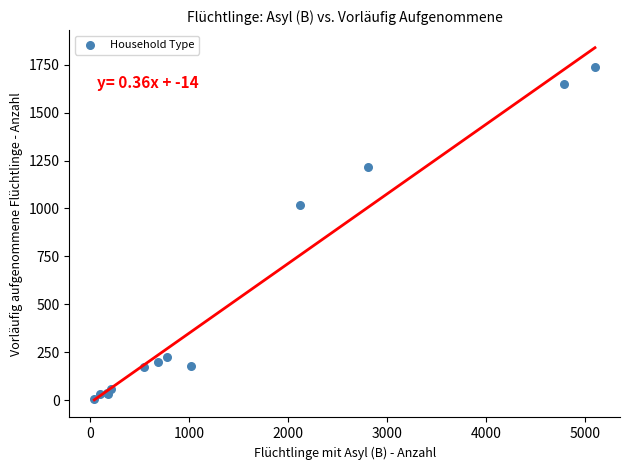

What Y value in the scatter plot is closest to 872?

1017